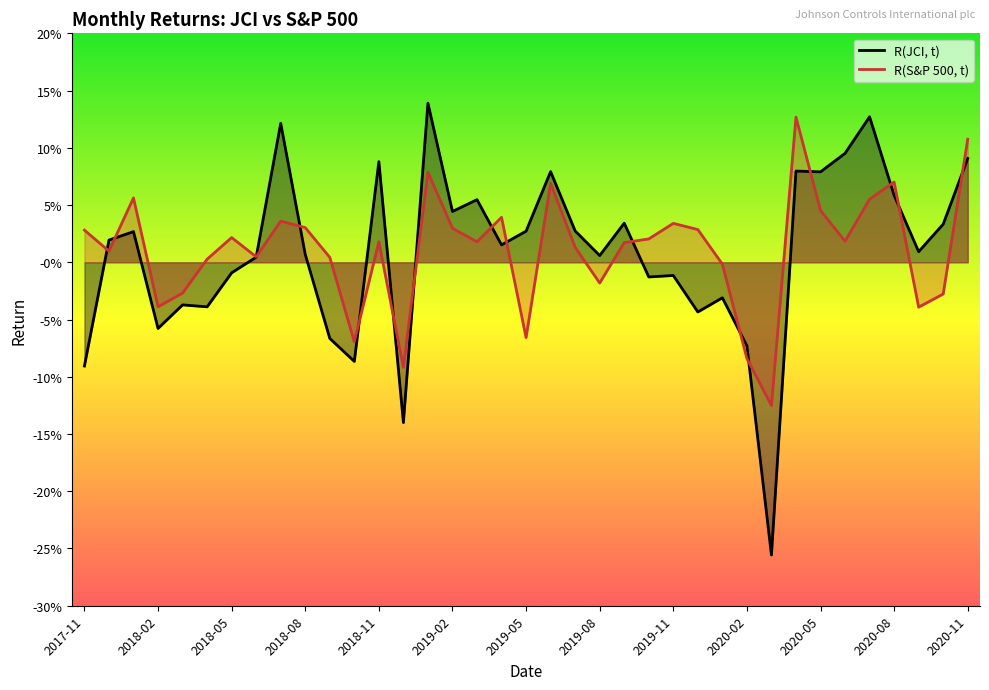

How many values in the R(S&P 500, t) series are below 0?

11